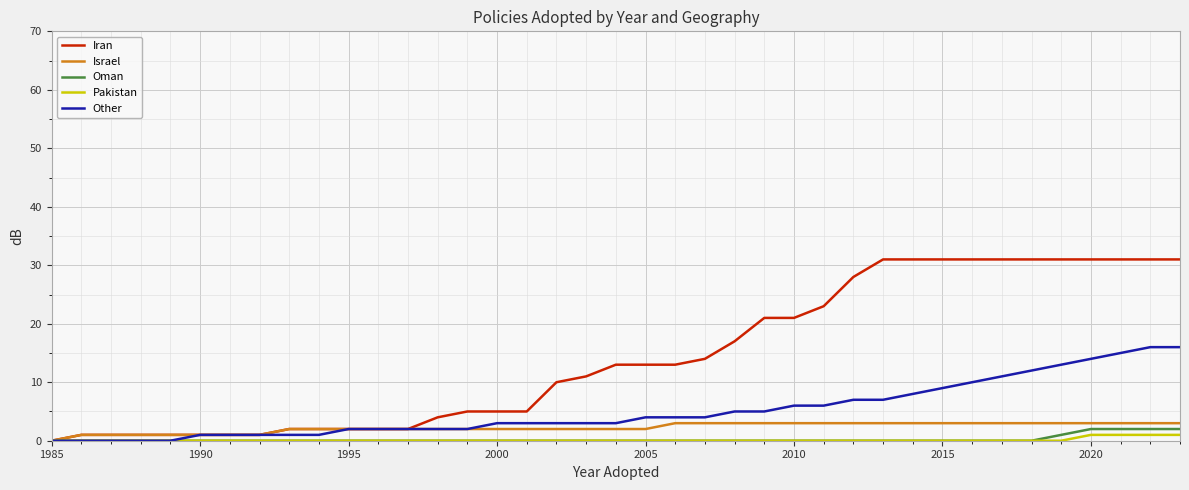

What is the difference between the second highest and minimum values in the Pakistan series?

1